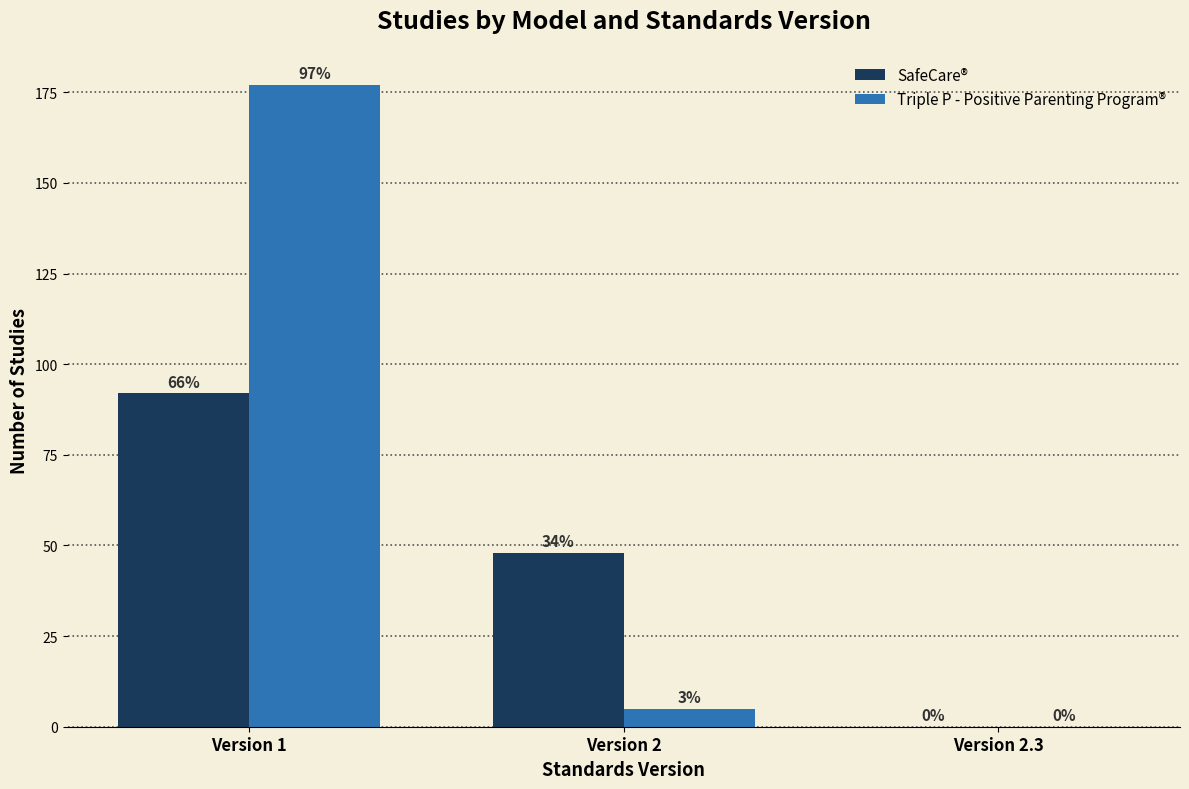

Reading right to left, transcribe all the data shown in this chart.

SafeCare®: Version 2.3=0	Version 2=48	Version 1=92
Triple P - Positive Parenting Program®: Version 2.3=0	Version 2=5	Version 1=177